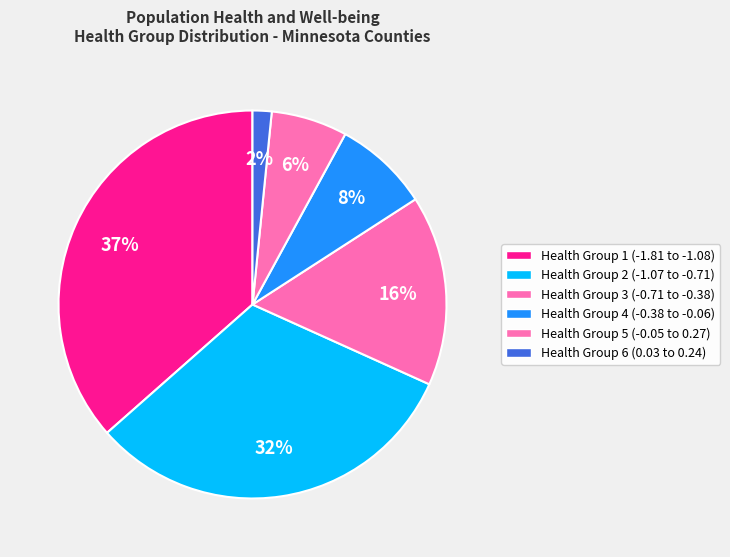

True or false: Health Group 6 (0.03 to 0.24) accounts for 1% of the total.

False